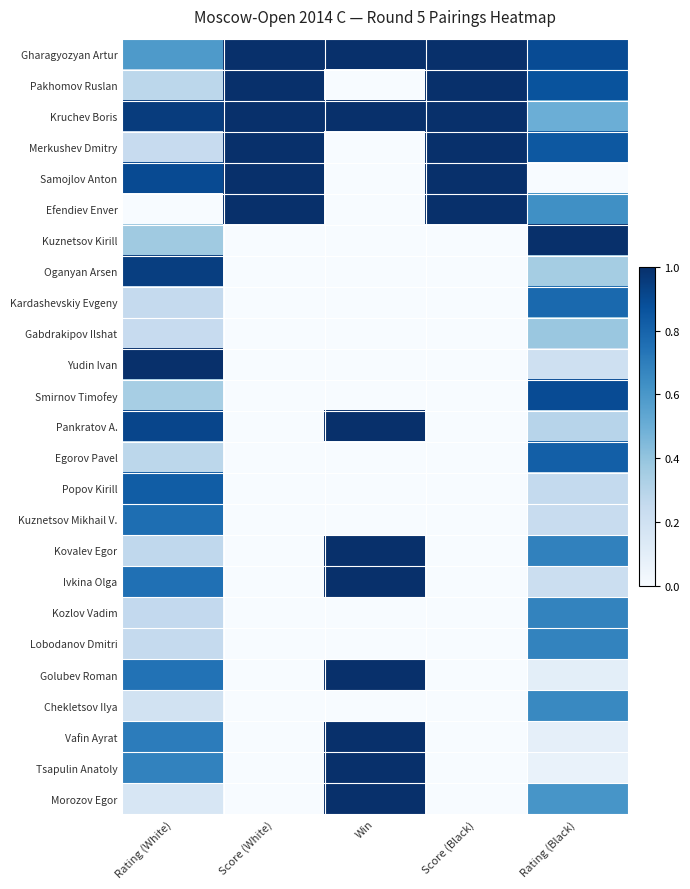

At how many categories does at least one series exceed 0?

5